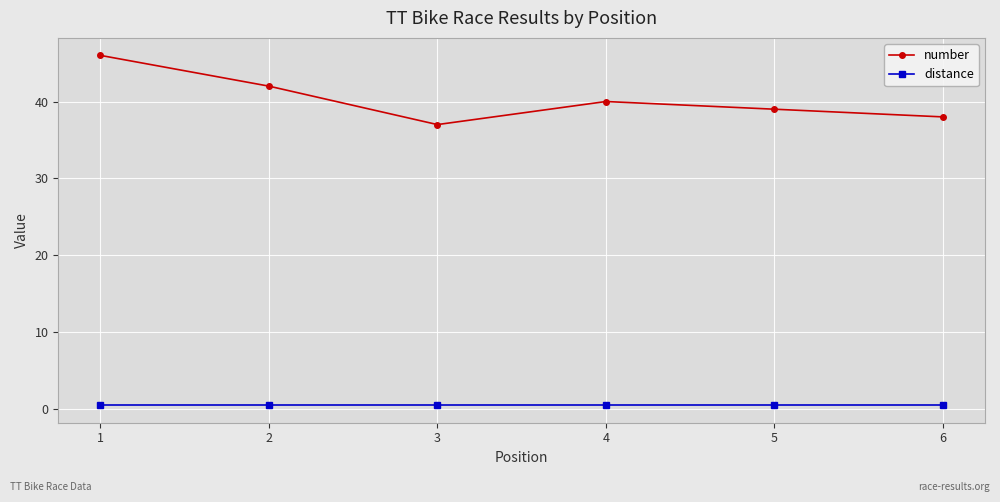

The value of number at 6 is 38.0. True or false?

True